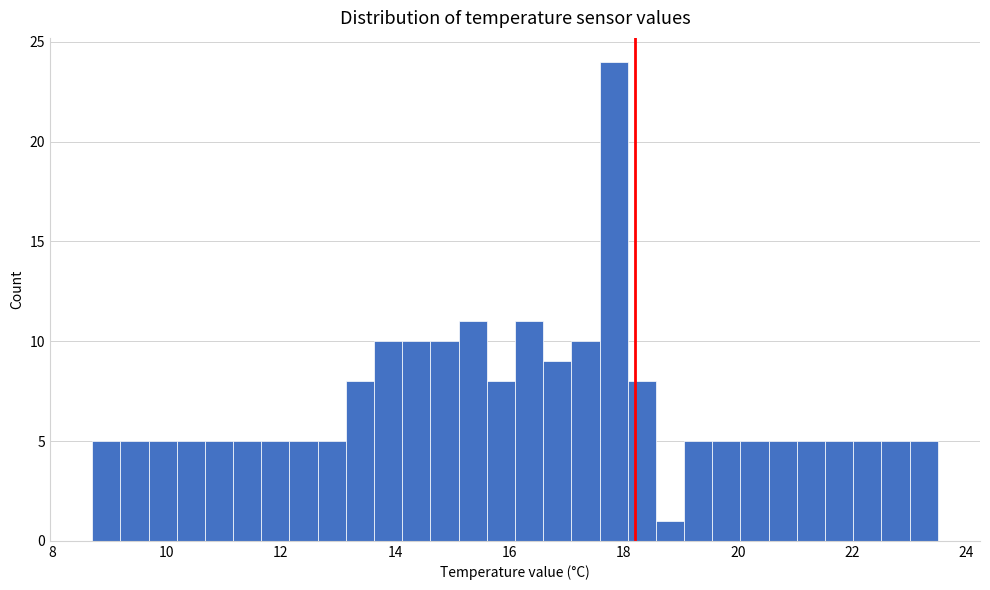

Around what value on the x-axis is the tallest bar? Give the approximate position of its centre, as read against the axis.

17.8